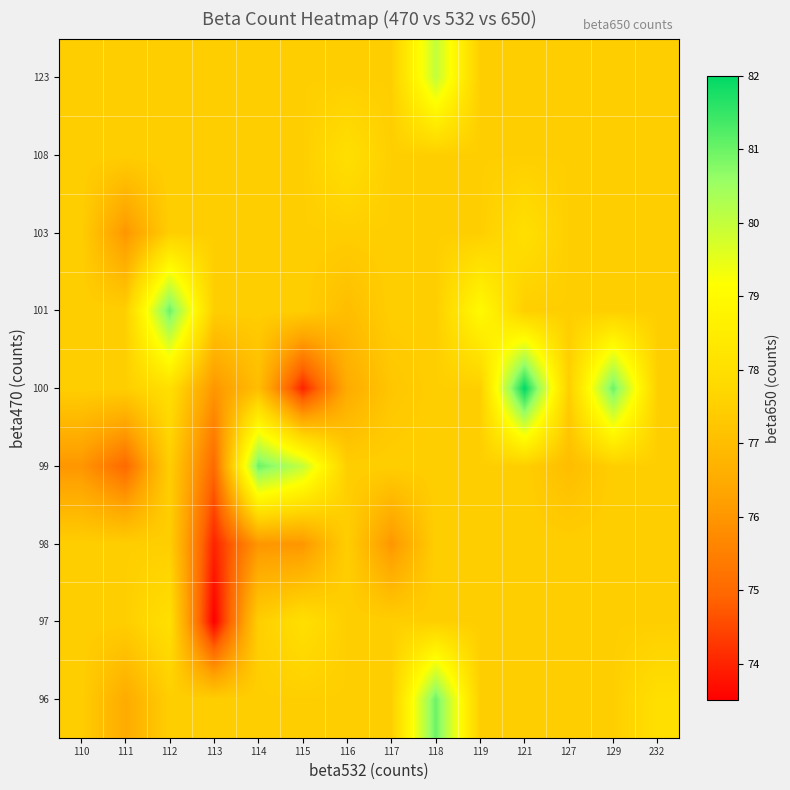

What is the spread (max minus min) of values at 112?

3.5